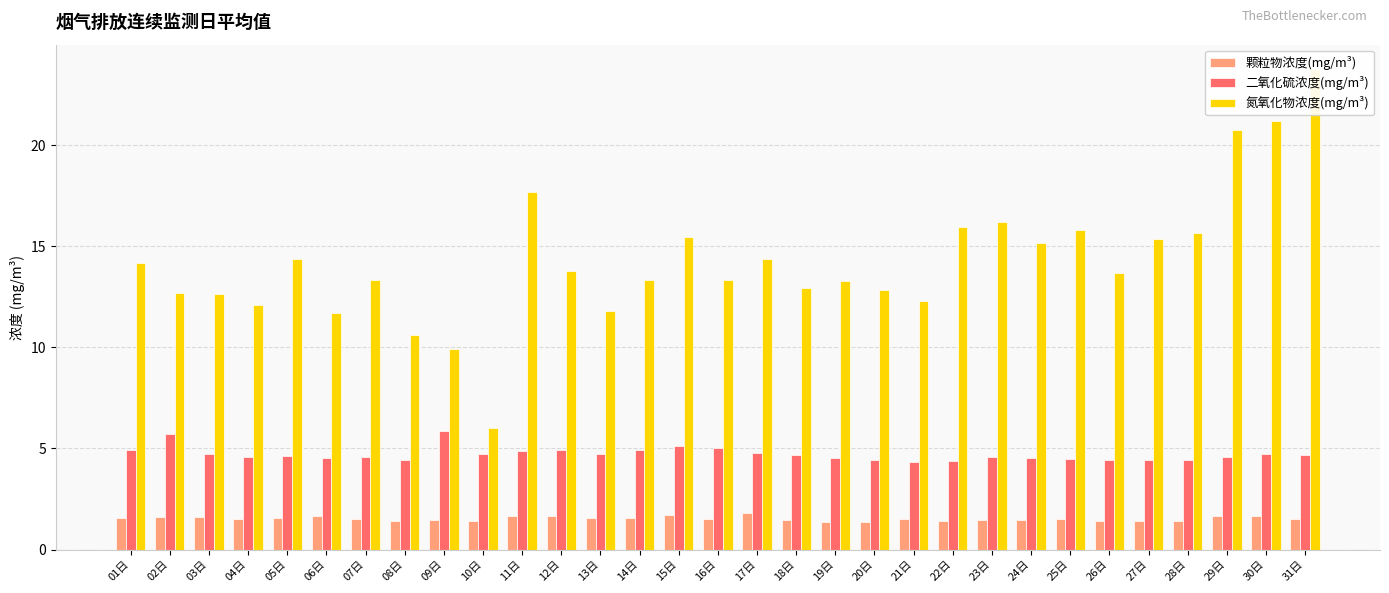

Does the chart contain stacked bars?

No